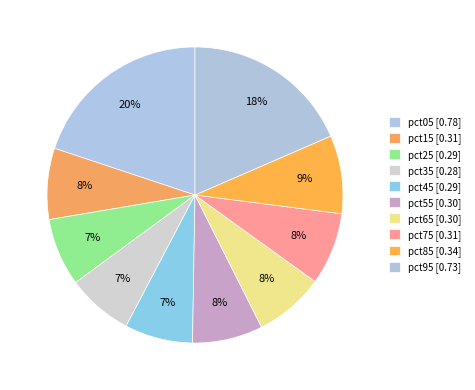

How many slices are in this pie chart?

10